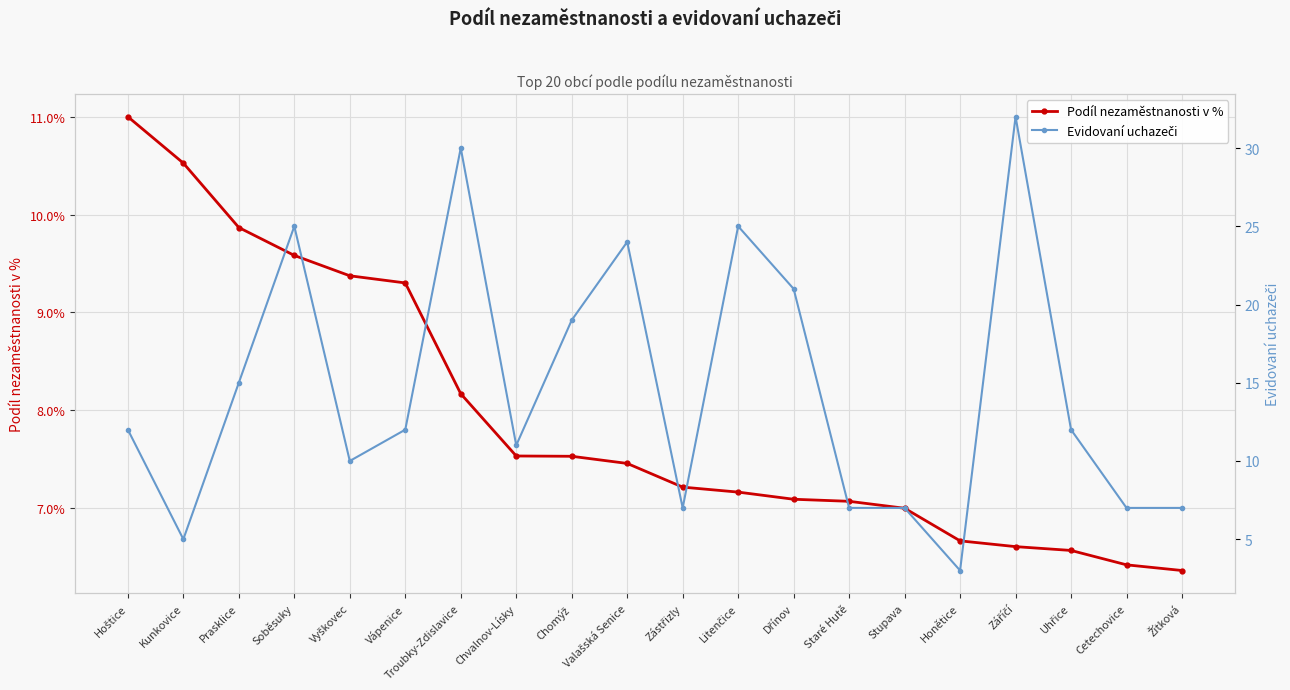

What is the sum of the Podíl nezaměstnanosti v % values at Vyškovec and Kunkovice?

19.9